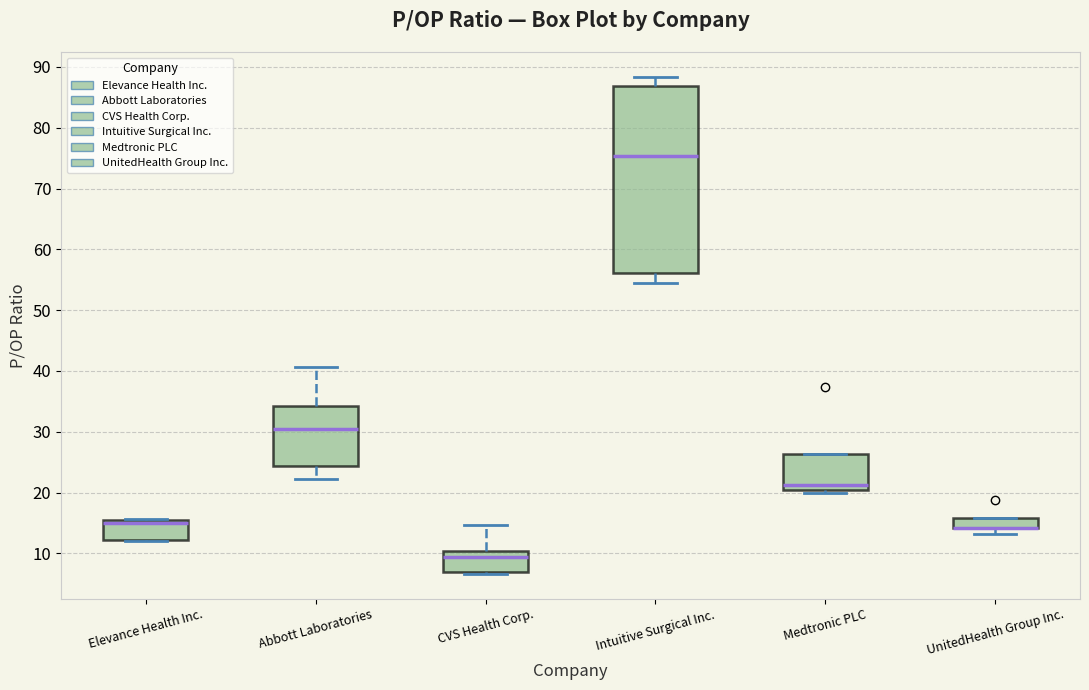

Comparing the boxes themselves (not the whiskers), which one is the tallest?

Intuitive Surgical Inc.